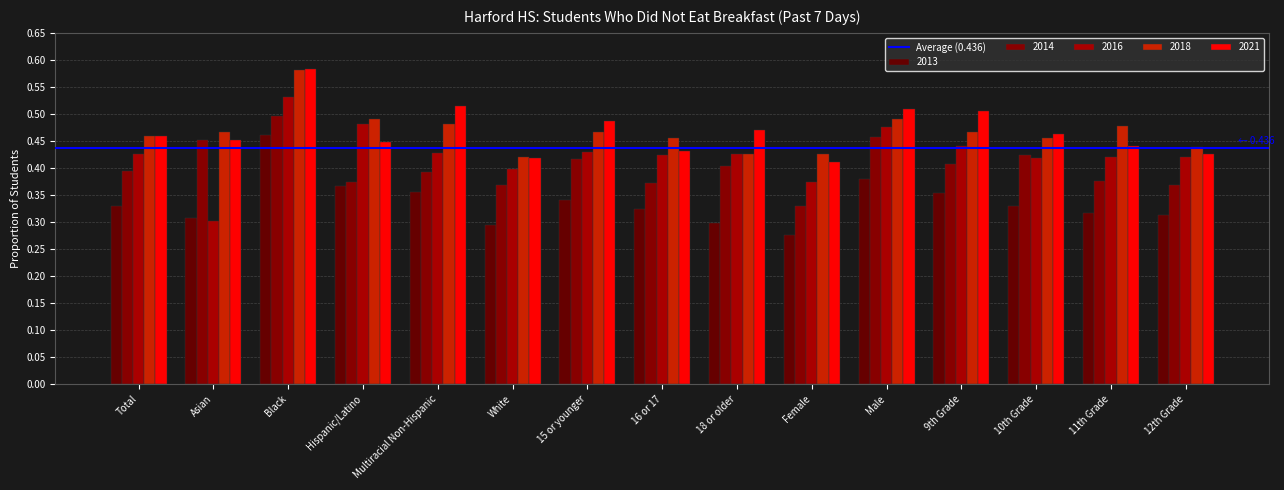

Count the number of categories in the chart.

15